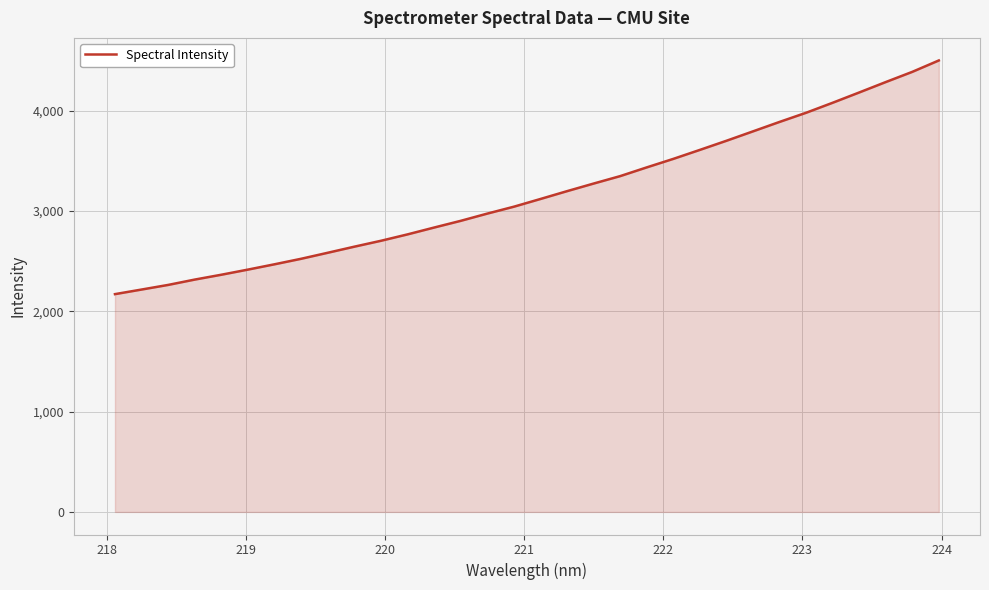

What is the minimum value shown in the chart?

2170.8